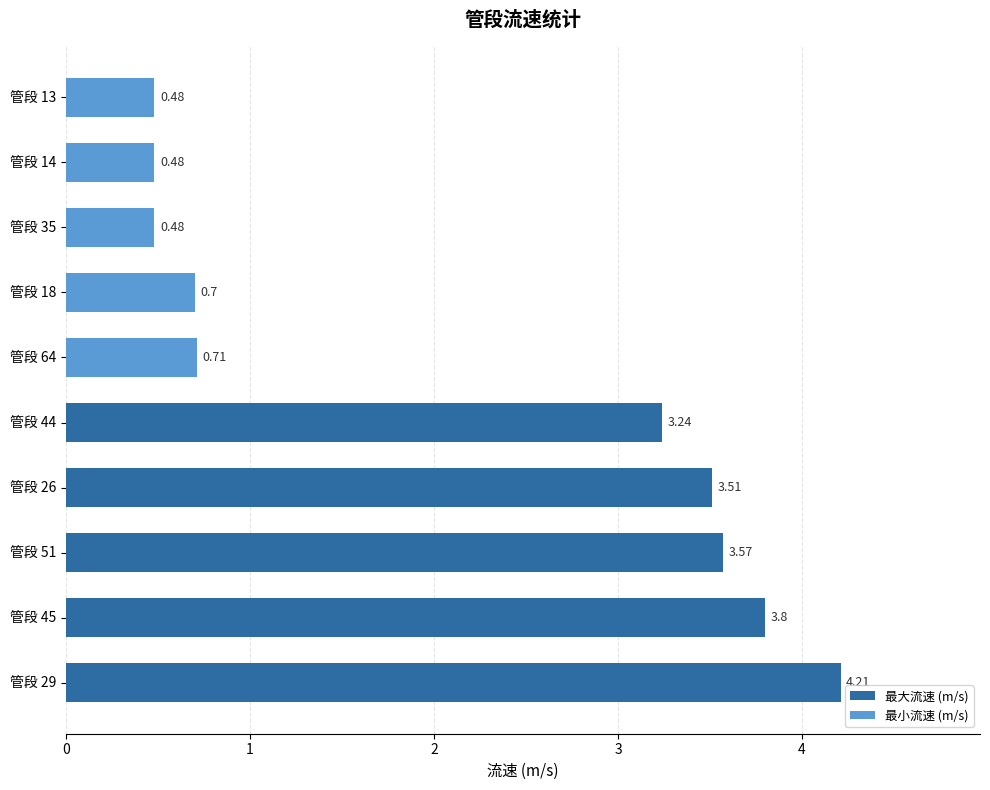

What is the sum of the 最小流速 (m/s) values at 管段 13 and 管段 18?

1.2